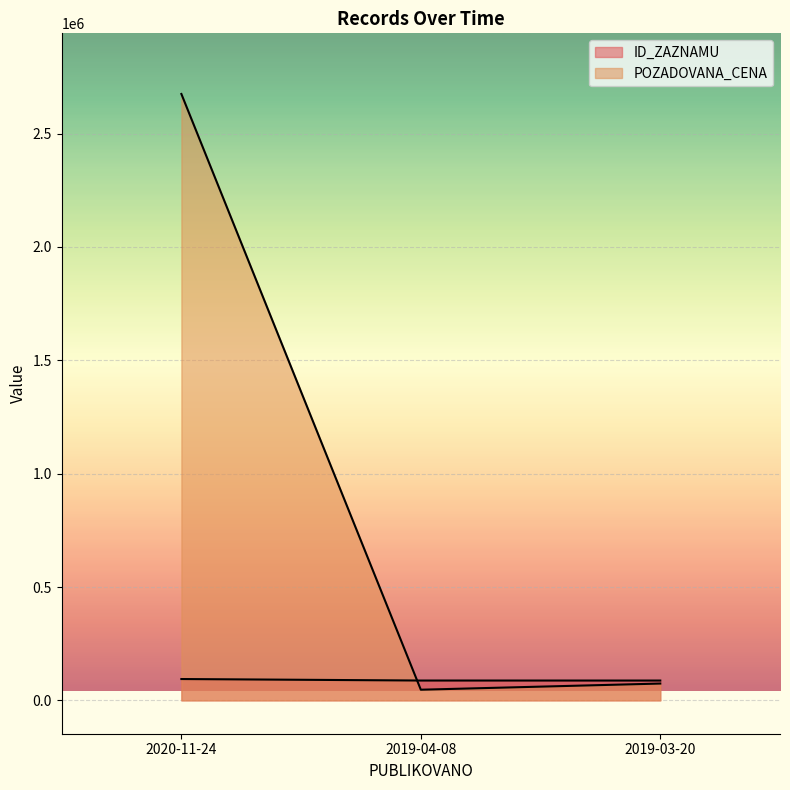

Reading right to left, extract all data points from this chart.

ID_ZAZNAMU: 87437	87524	94125
POZADOVANA_CENA: 74200	47000	2675000